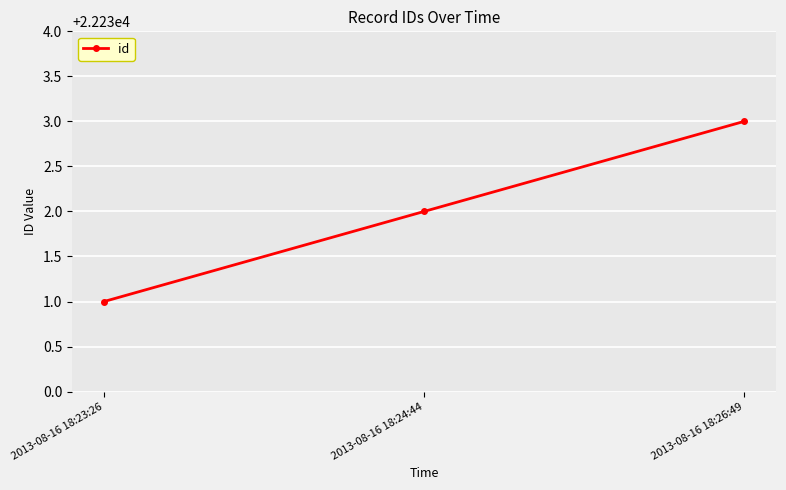

What is the change in value from 2013-08-16 18:24:44 to 2013-08-16 18:26:49?

+1